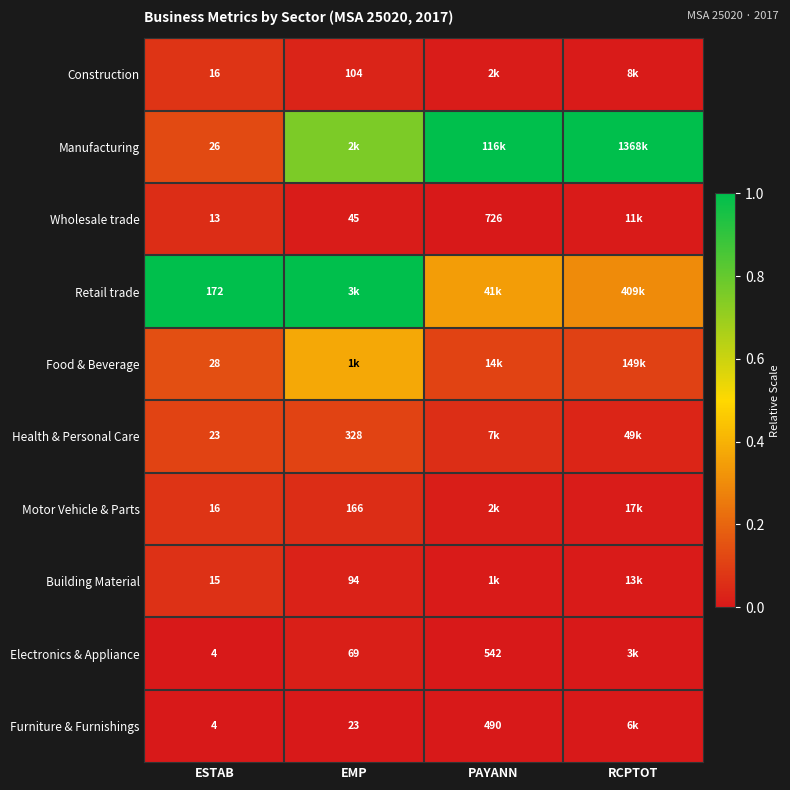

Is the value of Building Material at EMP greater than the value of Construction at EMP?

No